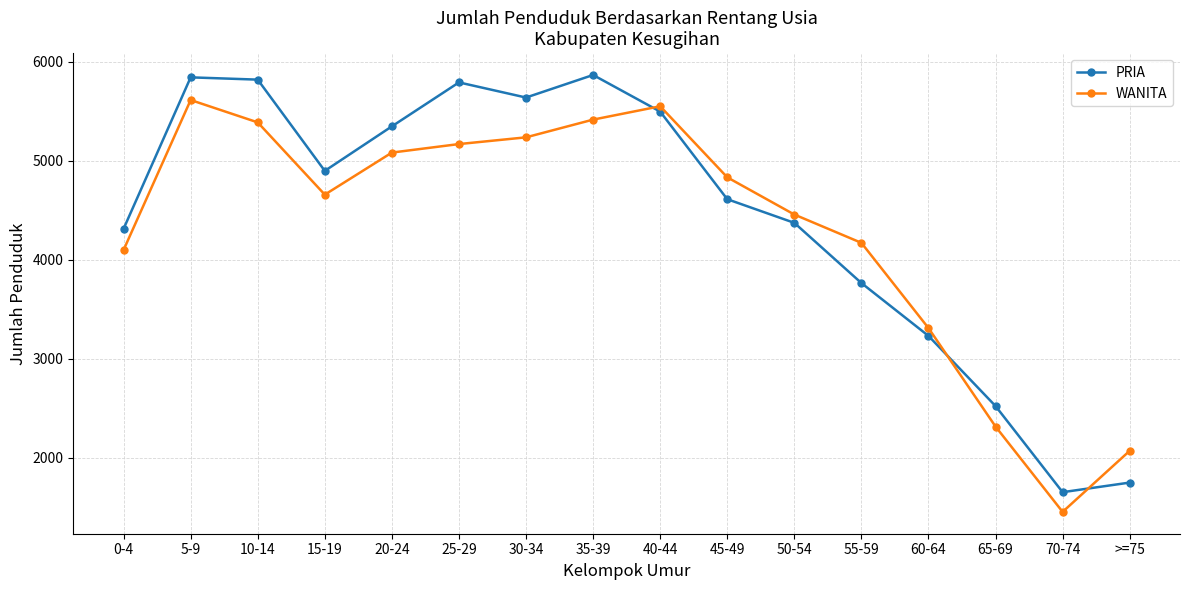

Where do PRIA and WANITA first cross each other?

35-39 and 40-44